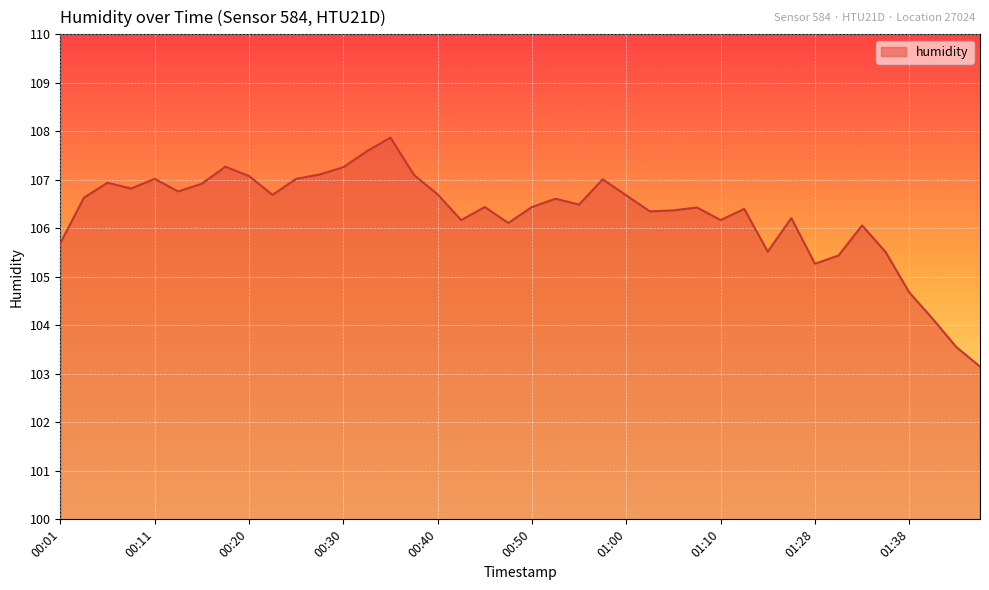

What is the difference between the maximum and minimum values?

4.7